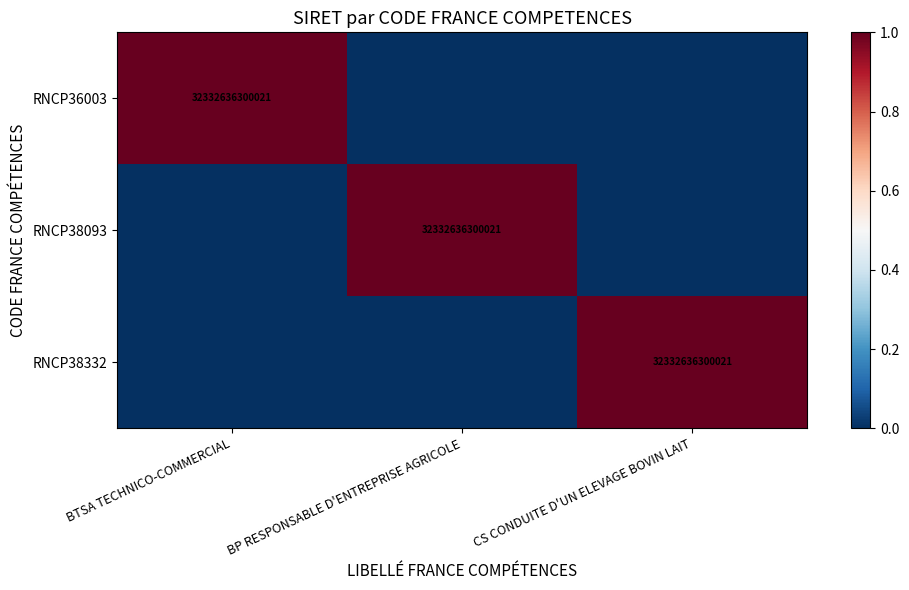

At how many categories does at least one series exceed 0?

3